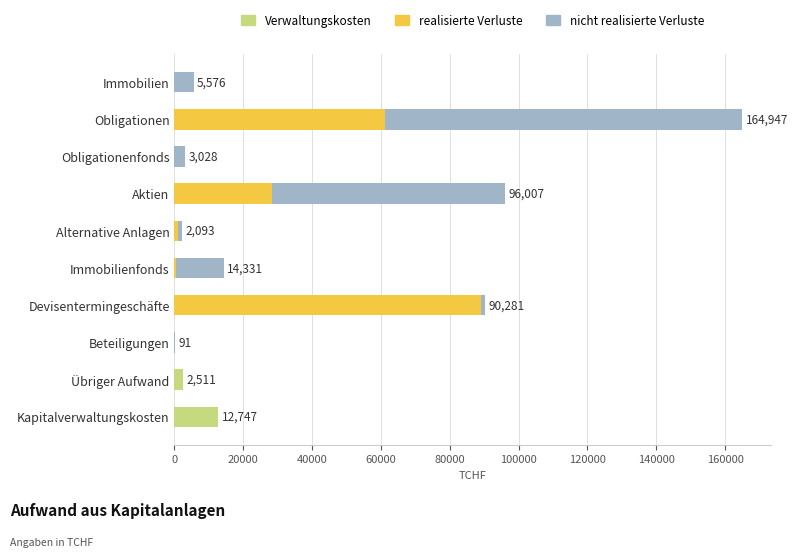

What is the sum of all Verwaltungskosten values?

15258